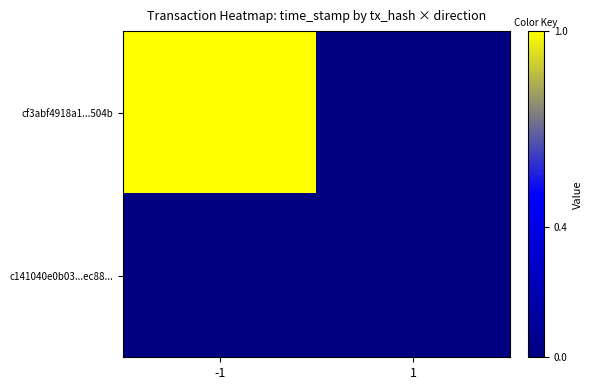

Count the number of categories in the chart.

2